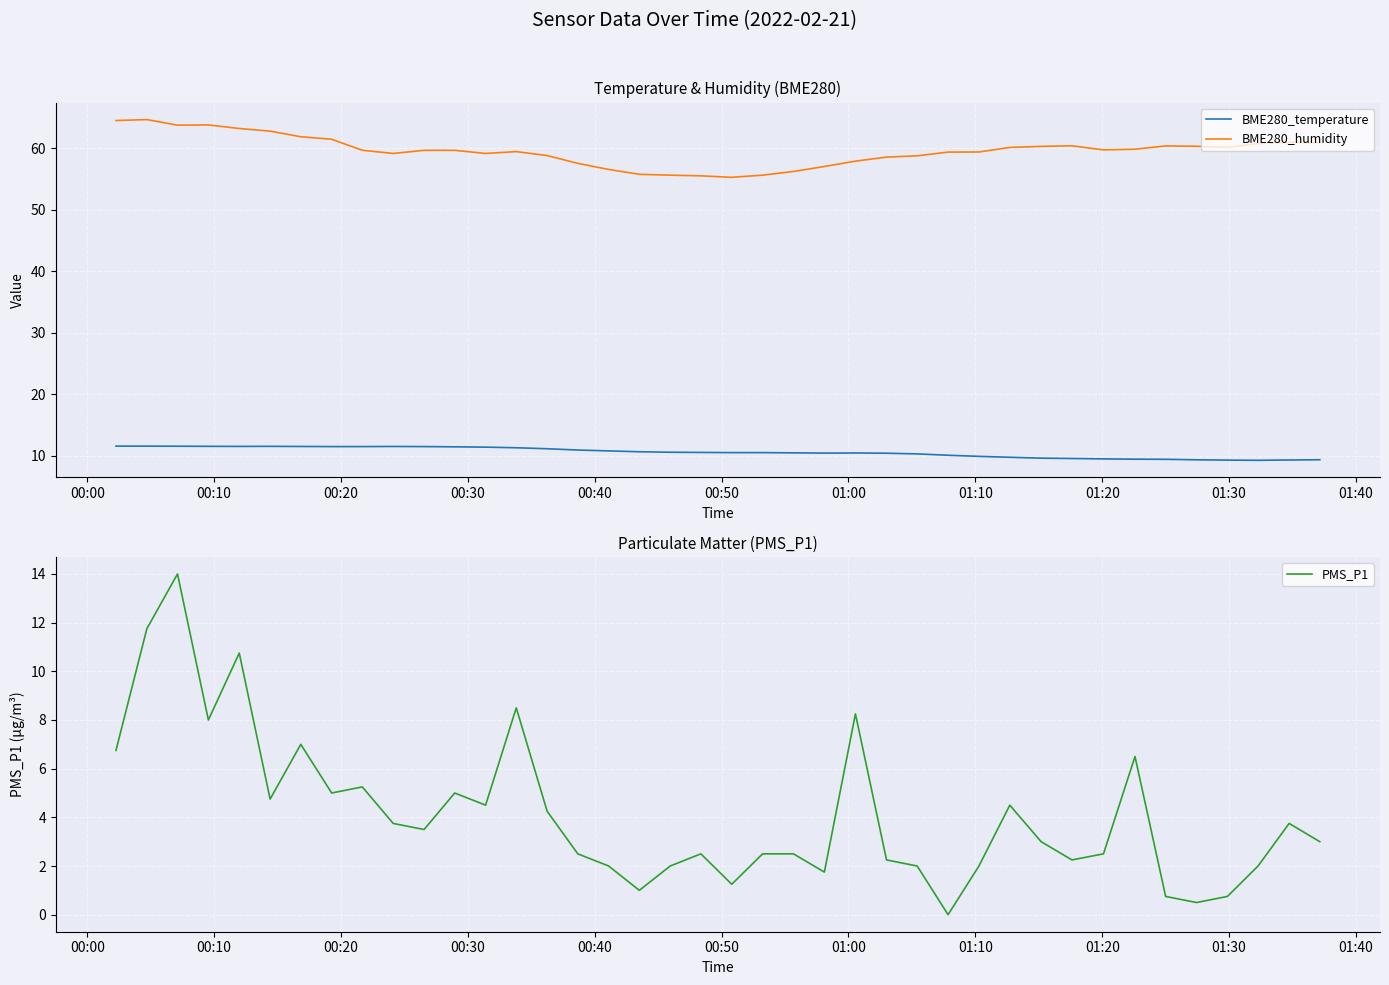

How many interior local peaks does the BME280_humidity series have?

6